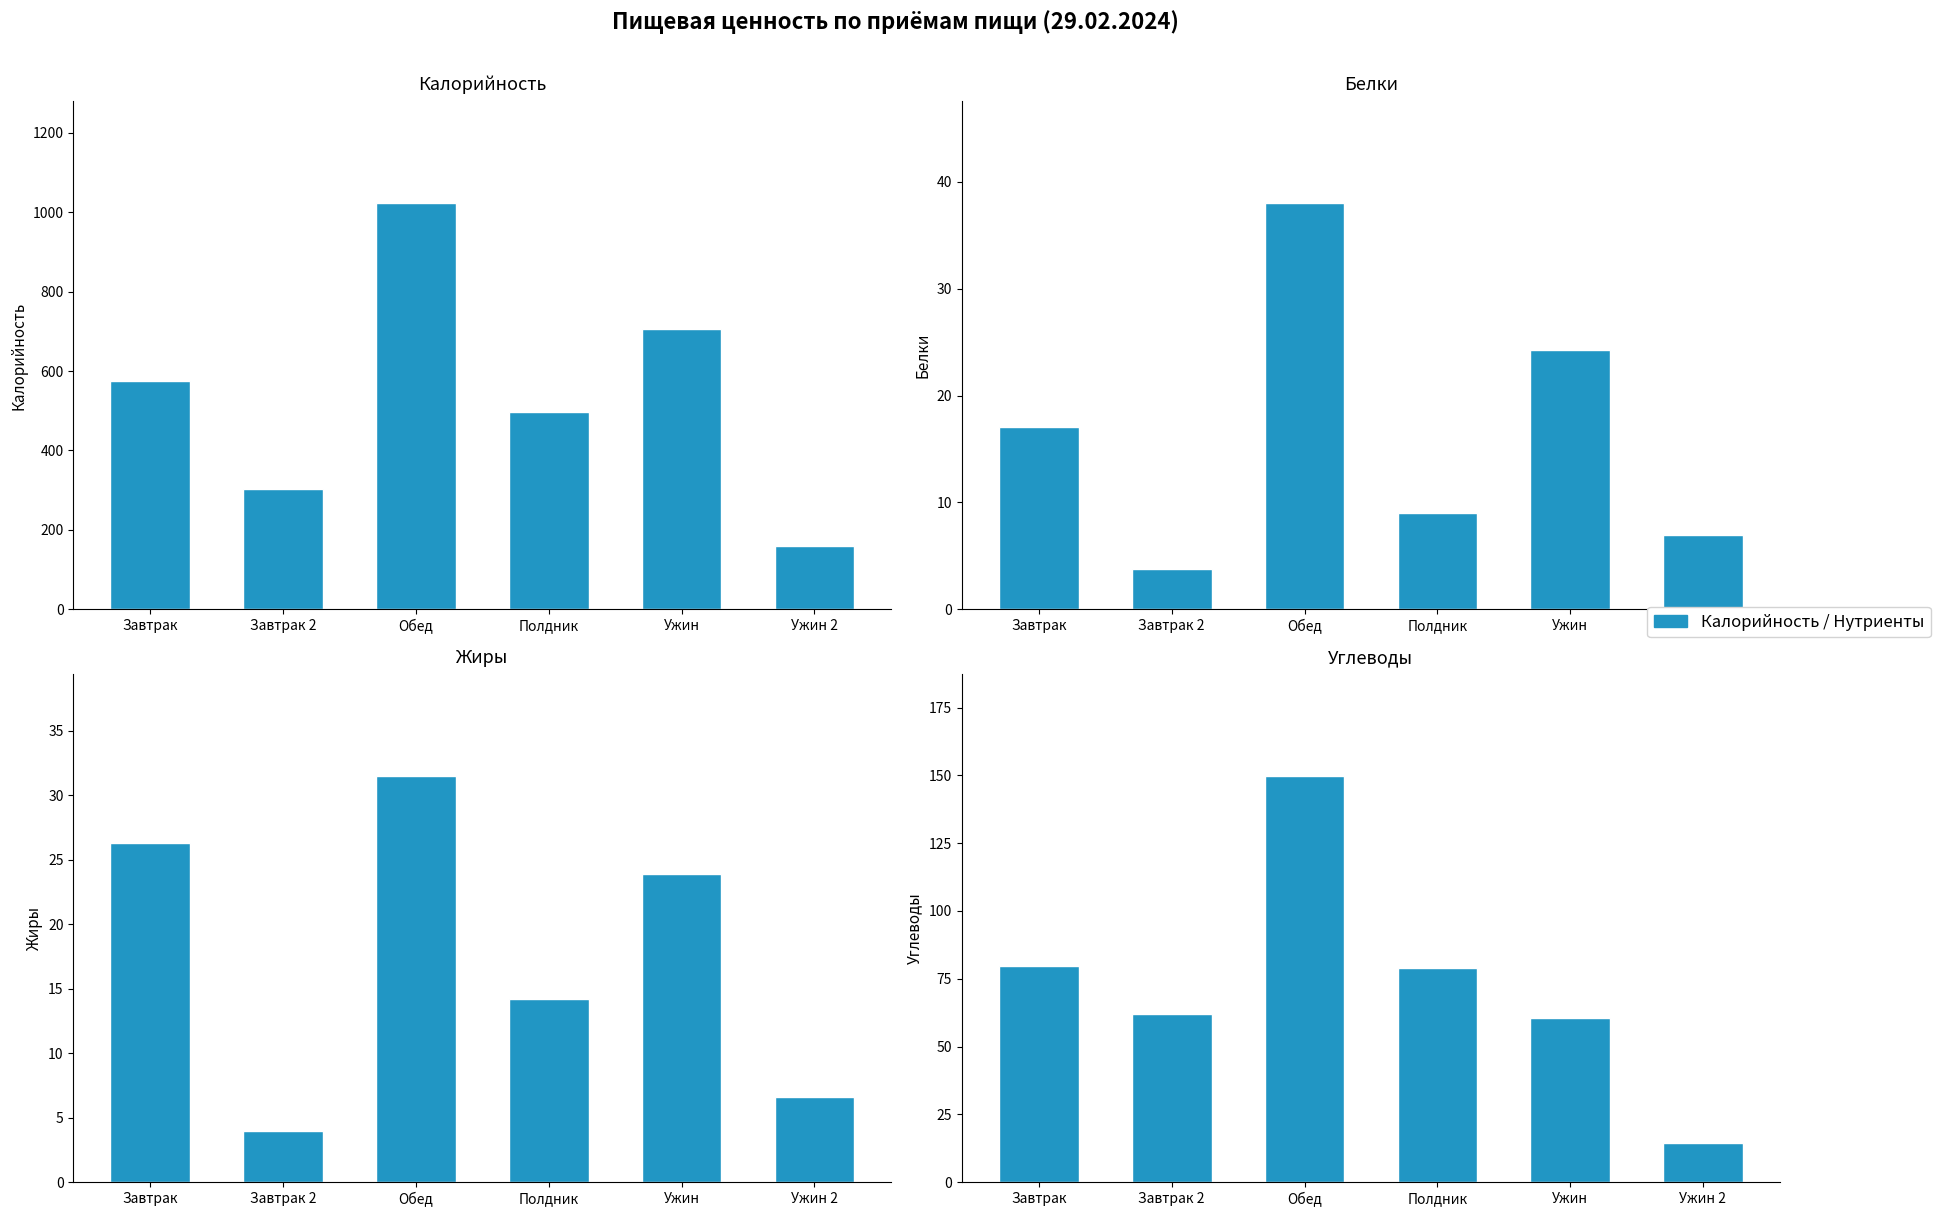

At which label is Жиры closest to 17?

Полдник